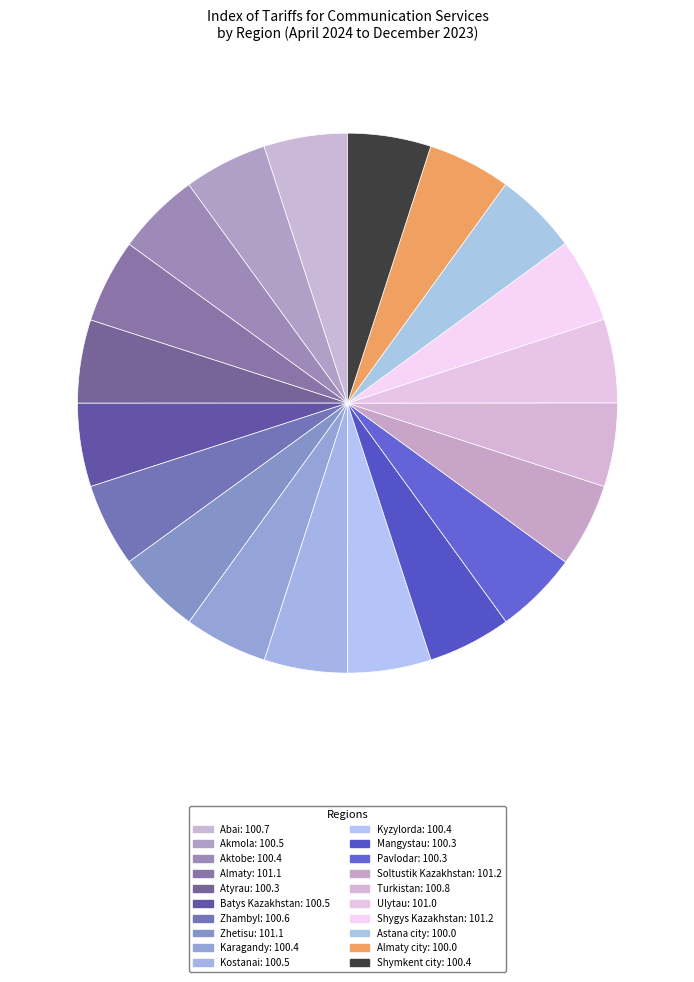

What is the largest slice in the pie chart?

Soltustik Kazakhstan